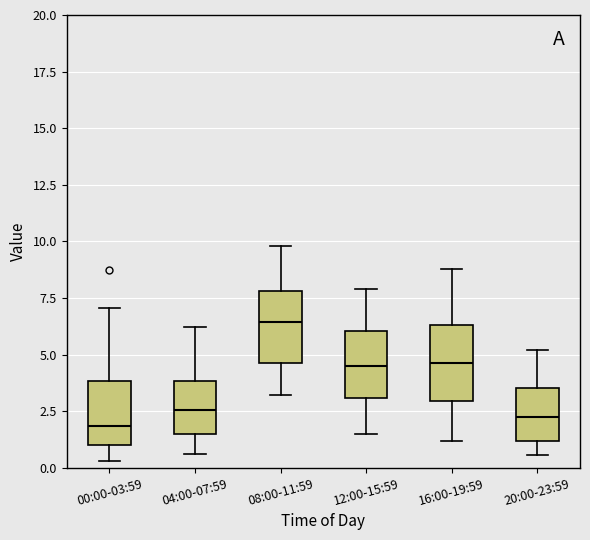

Where does the median line of the box for 08:00-11:59 sit on the y-axis? The values are not printed on the chart, so give them approximately, as read against the axis.

6.5